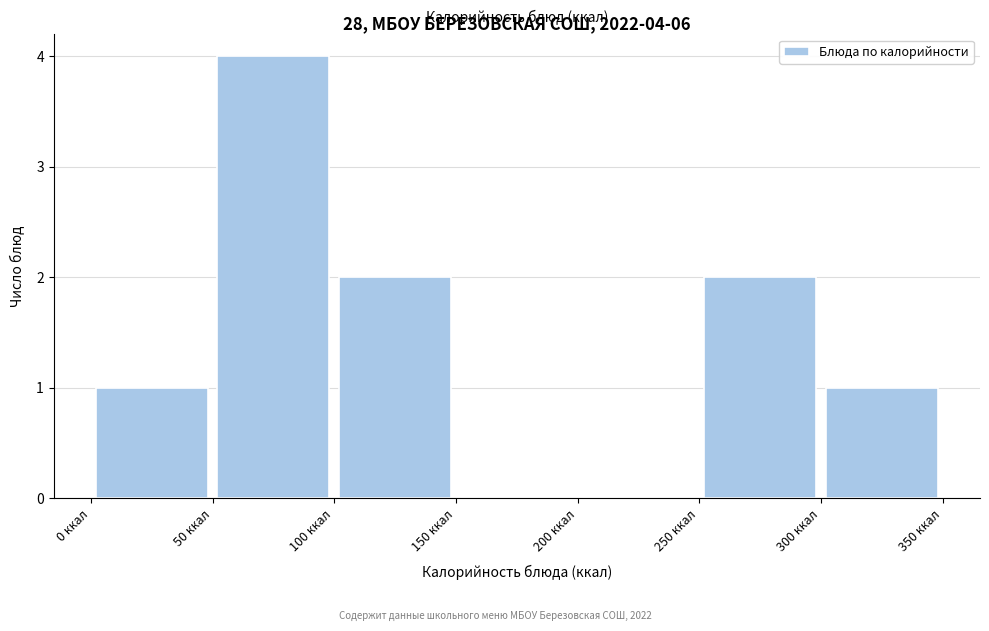

Which range on the x-axis has the tallest bar?

50 to 100